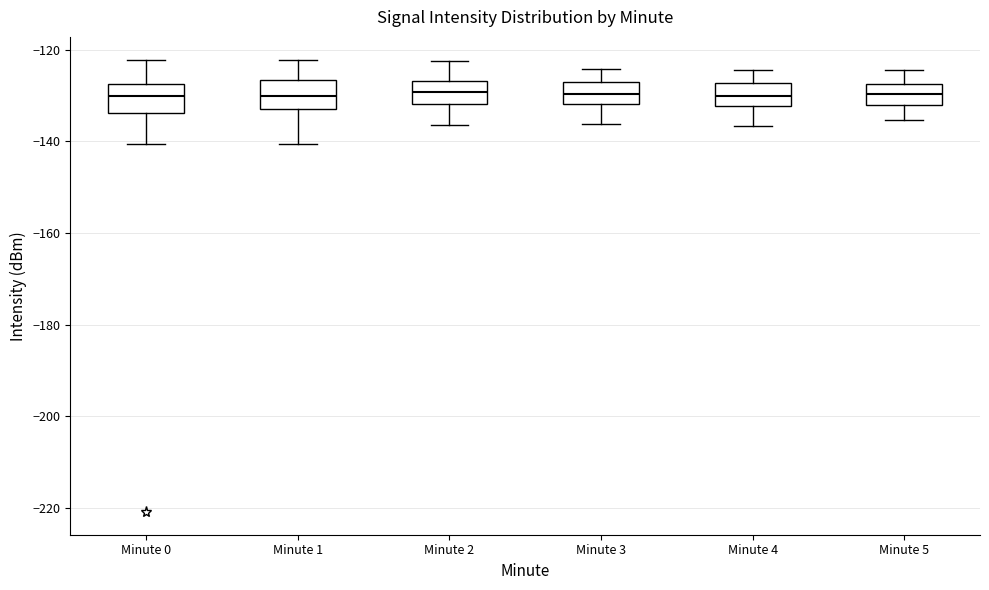

Where does the lower whisker of the box for Minute 4 end on the y-axis? The values are not printed on the chart, so give them approximately, as read against the axis.

-136